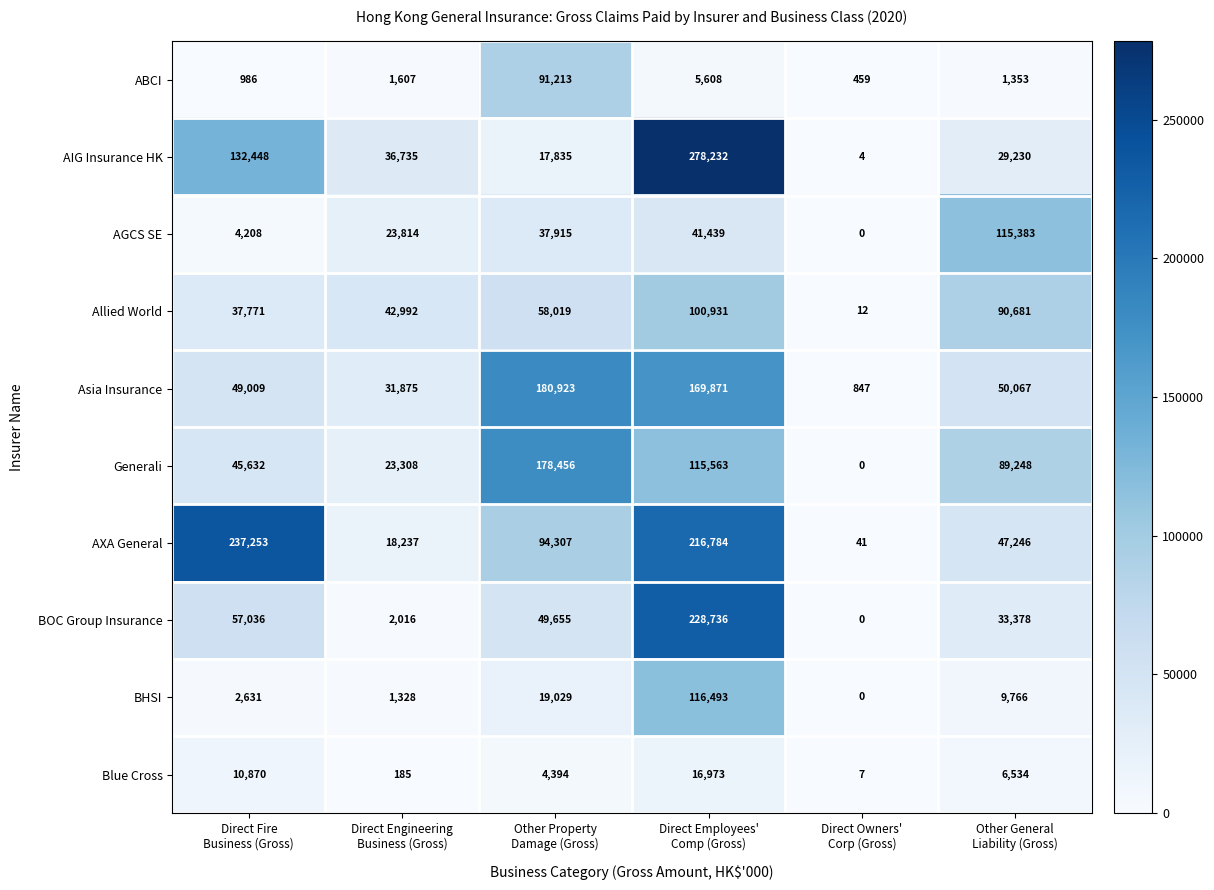

Count the number of data series in this chart.

10